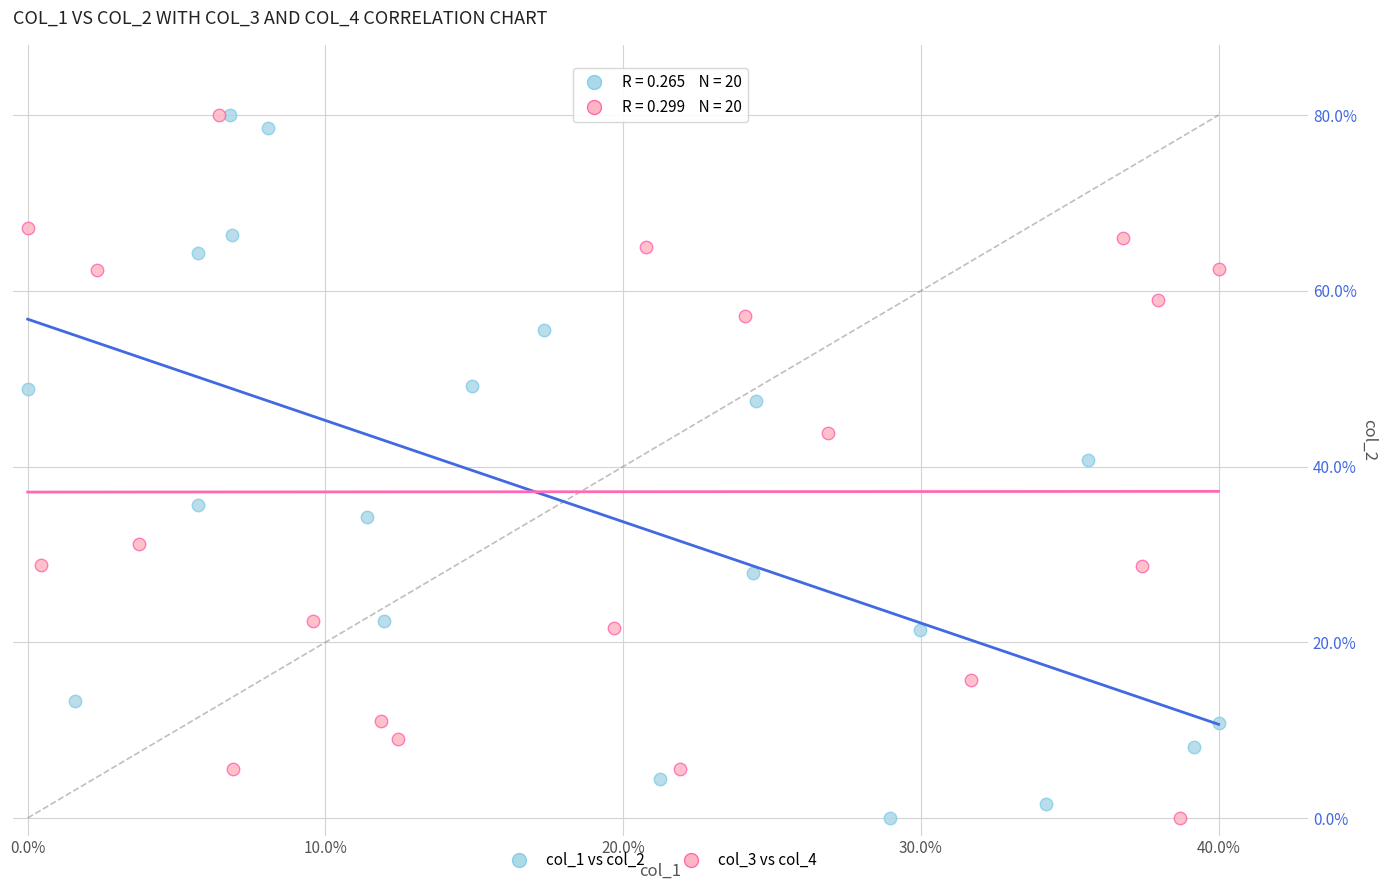

What are all the series names shown in the legend?

col_1 vs col_2, col_3 vs col_4